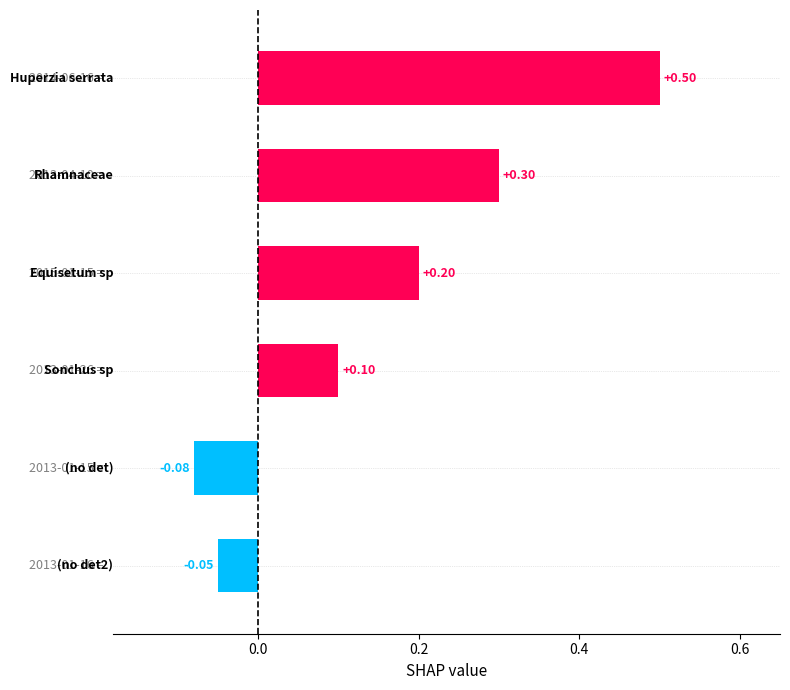

How many bars are there in total?

6